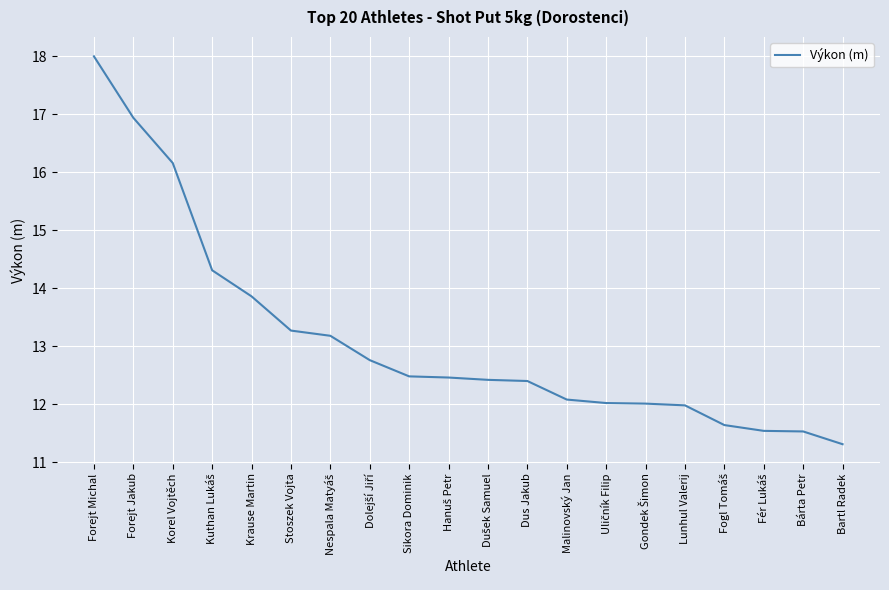

The chart shows a value of 7.6 at Krause Martin. True or false?

False